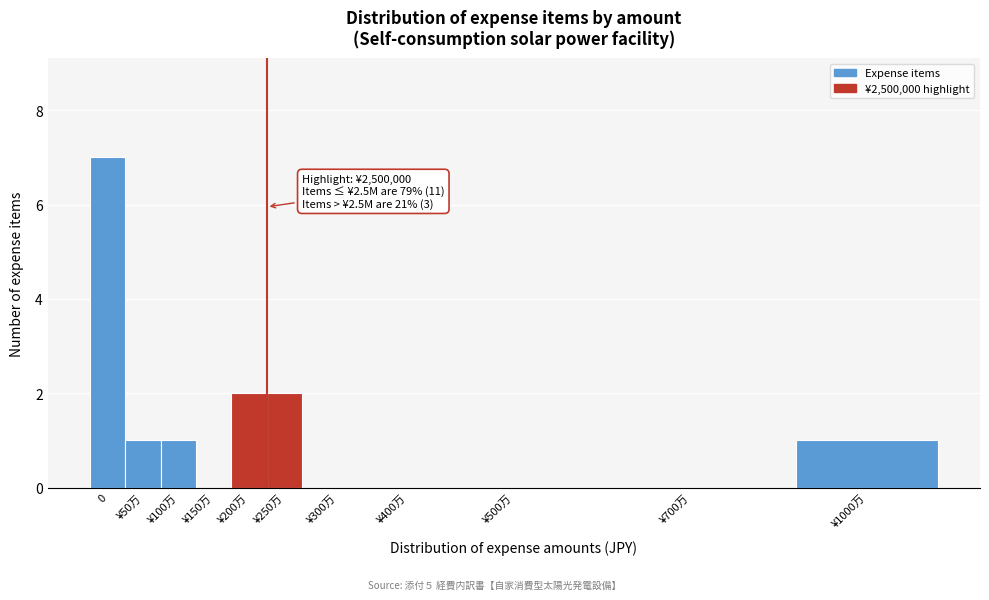

Reading left to right, extract all data points from this chart.

0=7	¥50万=1	¥100万=1	¥150万=0	¥200万=2	¥250万=2	¥300万=0	¥400万=0	¥500万=0	¥700万=0	¥1000万=1